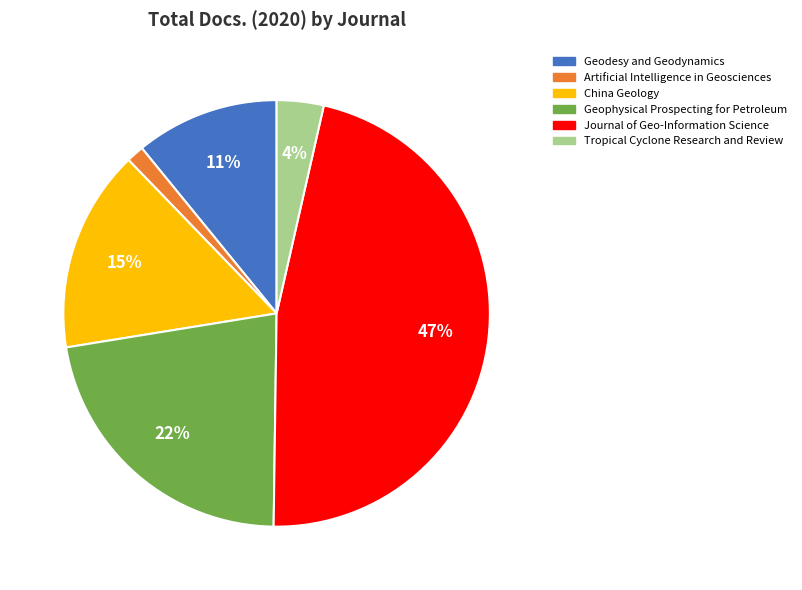

To the nearest percent, what is the average slice percentage?

17%